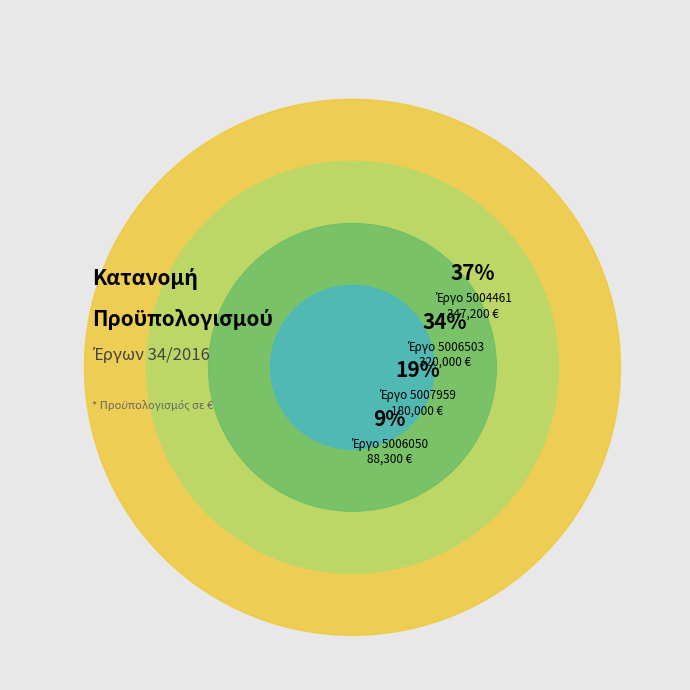

Rank the categories by value from lowest to highest.

5006050, 5007959, 5006503, 5004461